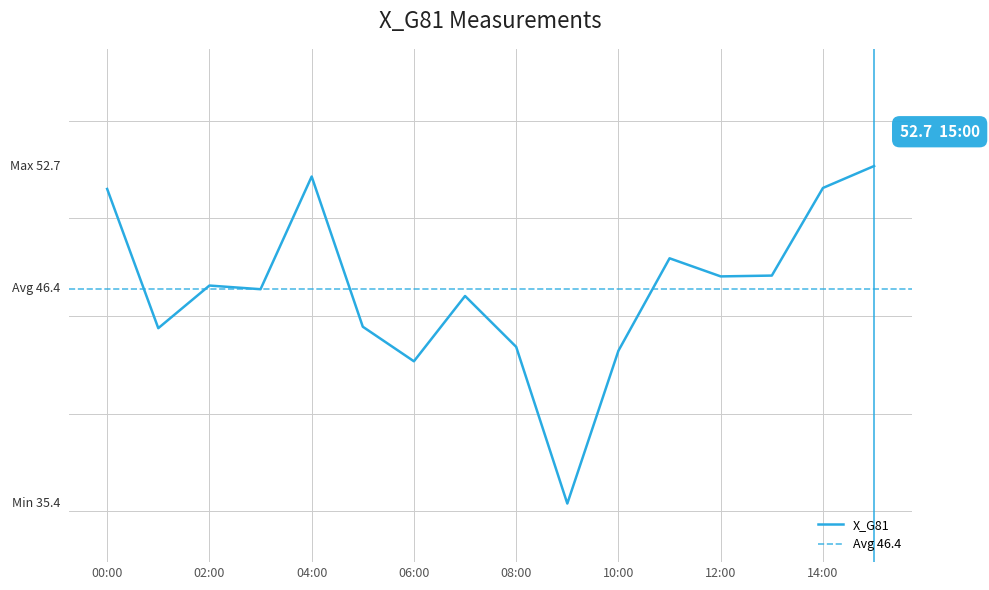

What is the value of the 12th point from the left?

48.0